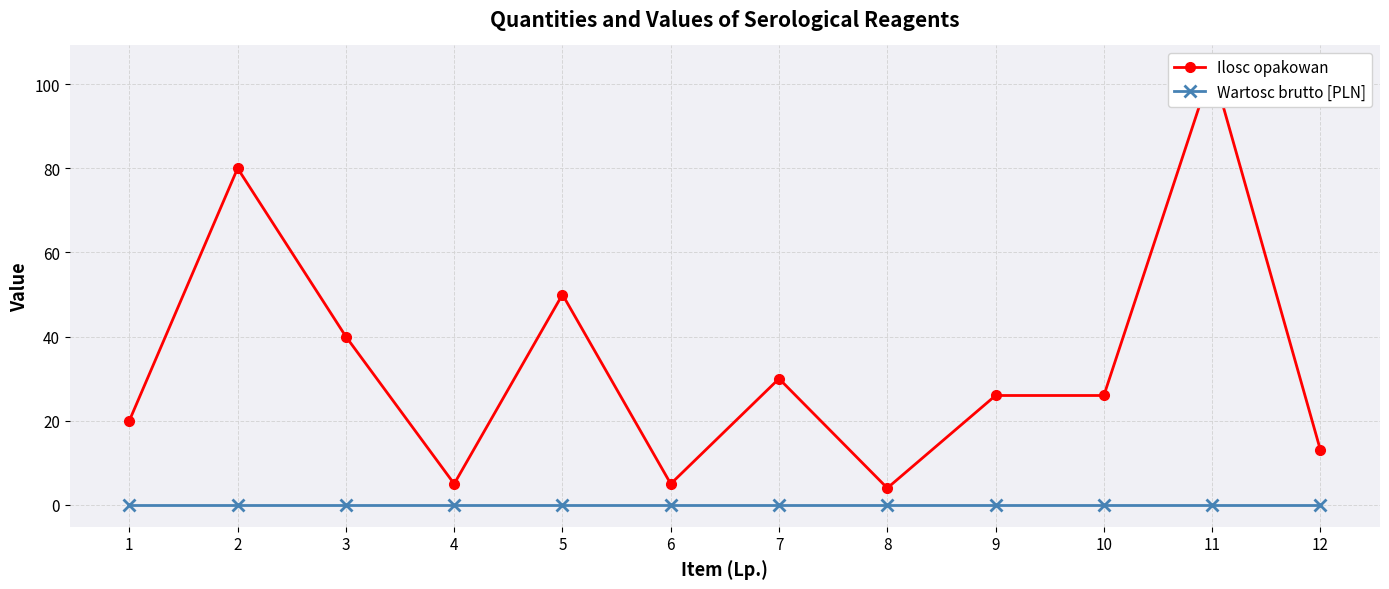

Rank the categories by Wartosc brutto [PLN] value from lowest to highest.

1, 2, 3, 4, 5, 6, 7, 8, 9, 10, 11, 12